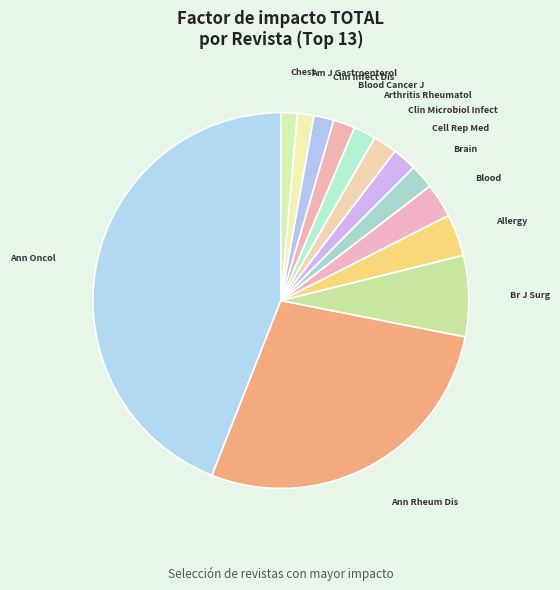

Does Allergy account for over 50% of the chart?

No